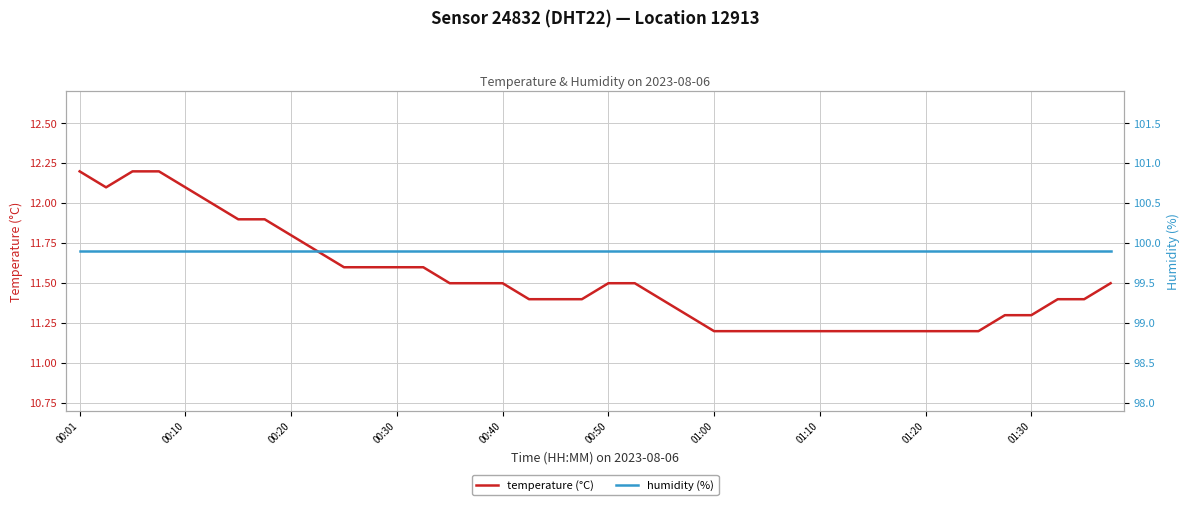

List the series in order of their overall mean, highest first.

humidity, temperature